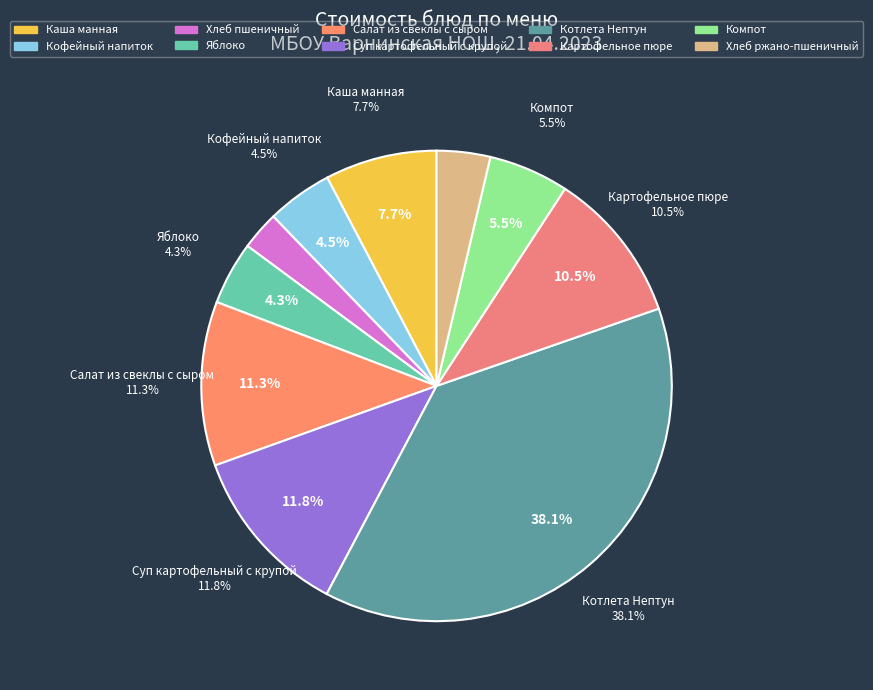

To the nearest percent, what is the combined percentage of Салат из свеклы с сыром and Картофельное пюре?

22%